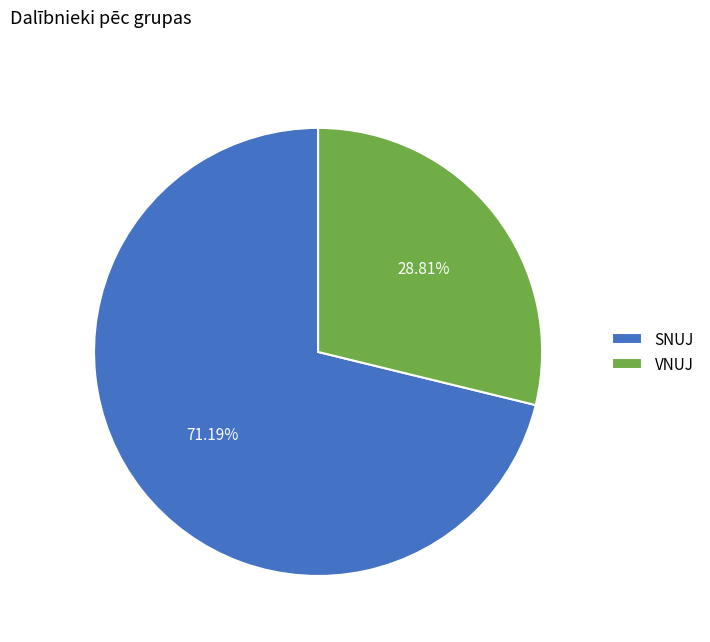

Count the number of slices in the pie.

2